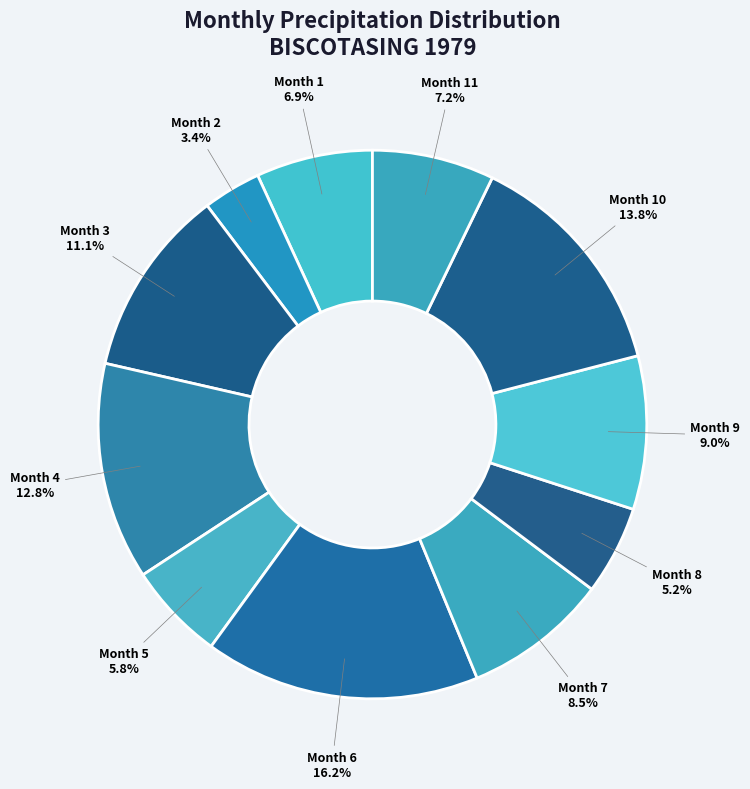

Which category has the smallest portion of the pie?

Month 2